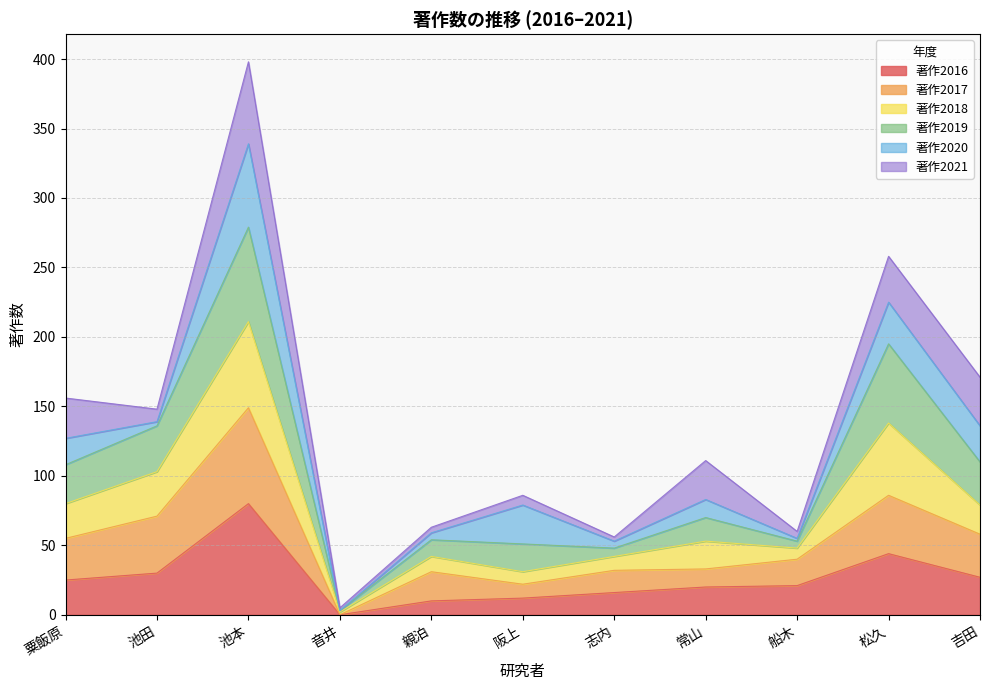

Which category has the lowest value in the 著作2016 series?

音井